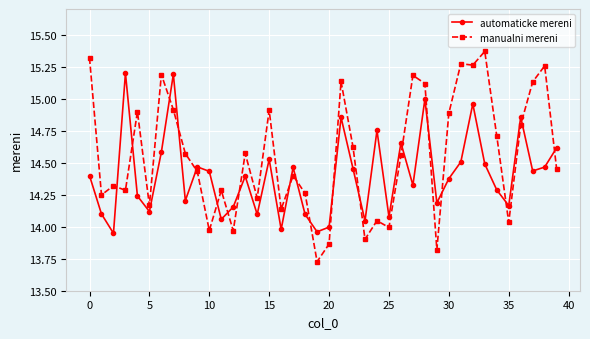

After their last crossing, which series has the higher values: manualni mereni or automaticke mereni?

automaticke mereni